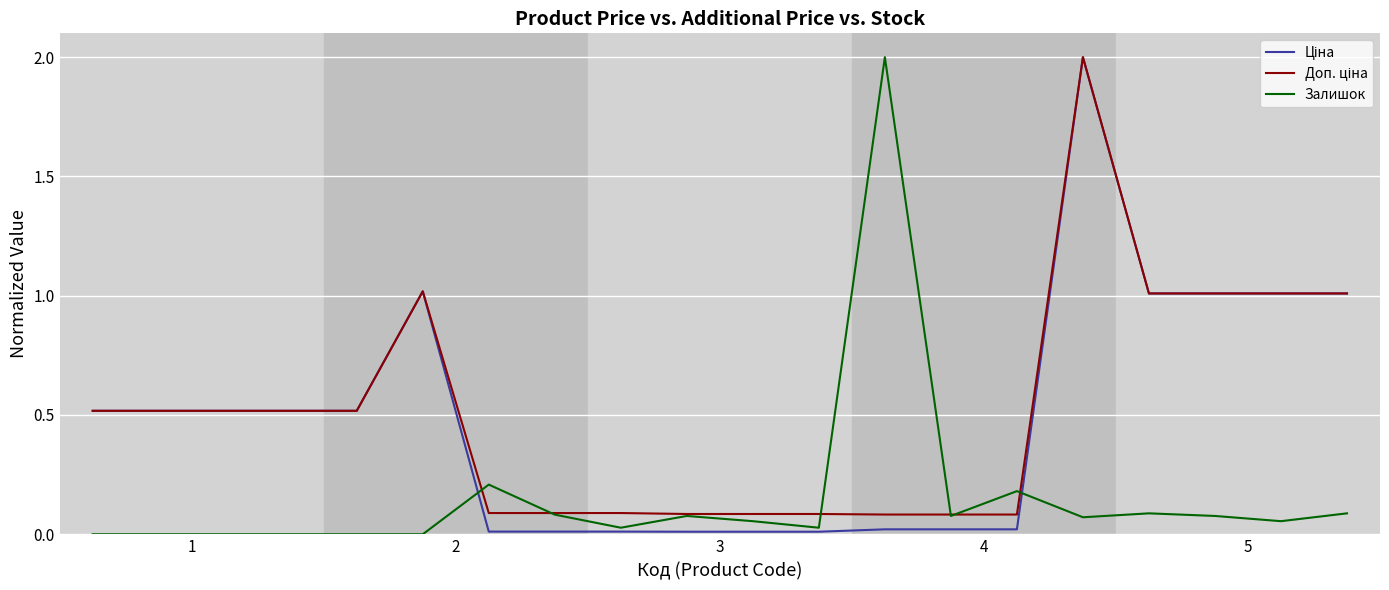

What is the maximum value shown in the chart?

2.0